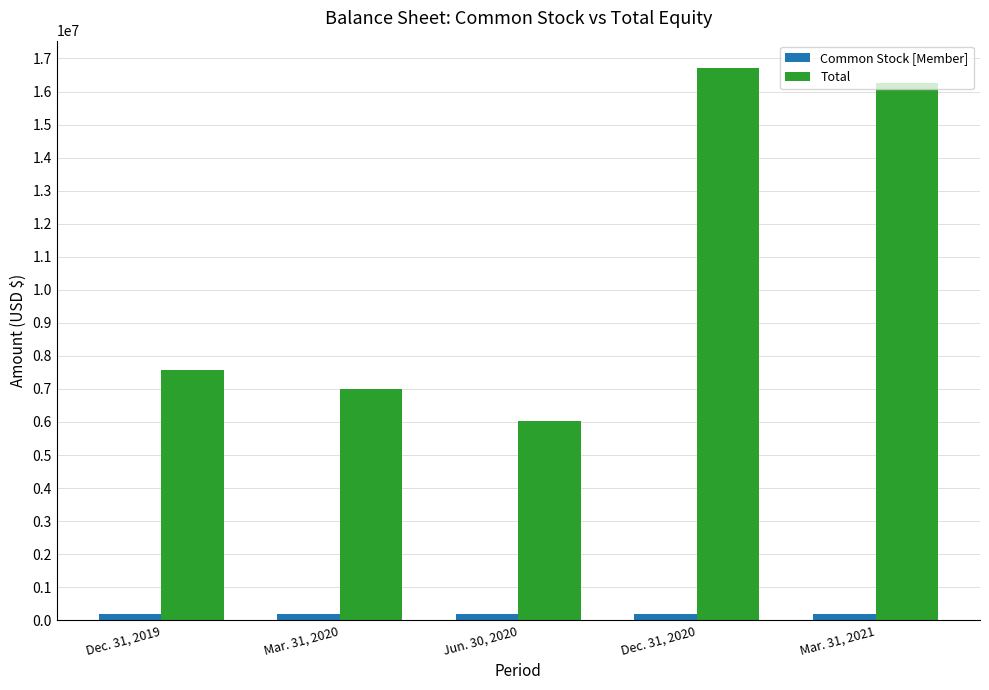

What is the difference between the maximum and minimum values in the Common Stock [Member] series?

8089